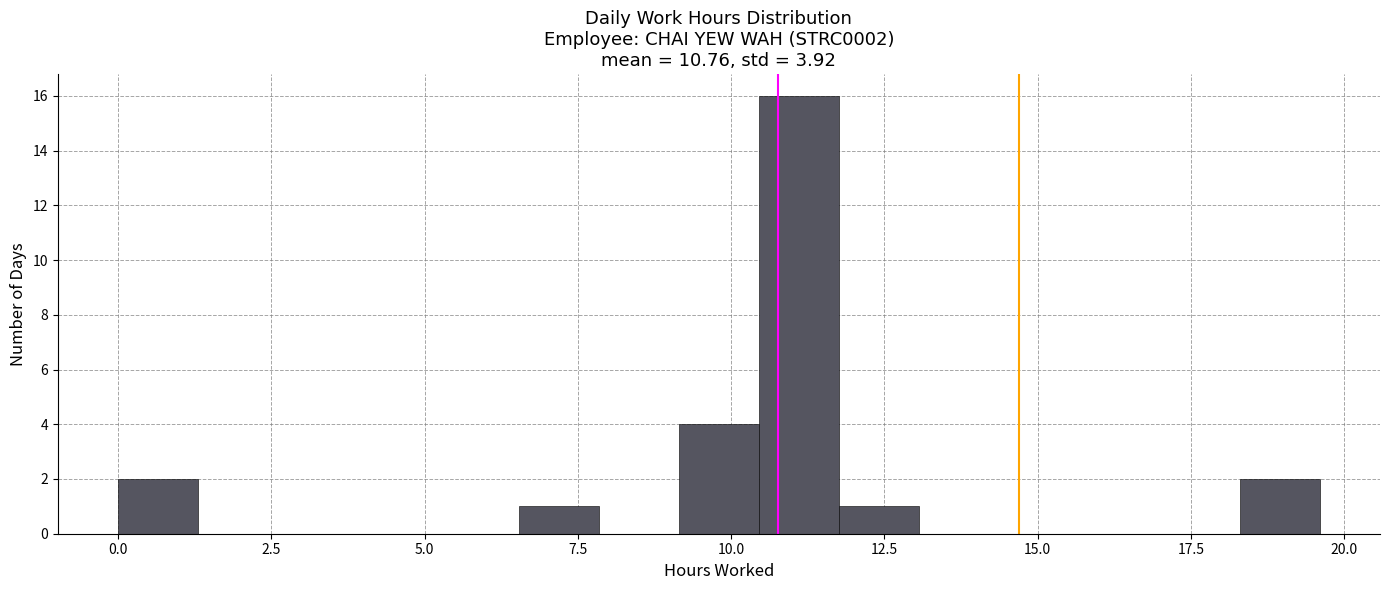

Around what value on the x-axis is the tallest bar? Give the approximate position of its centre, as read against the axis.

11.0